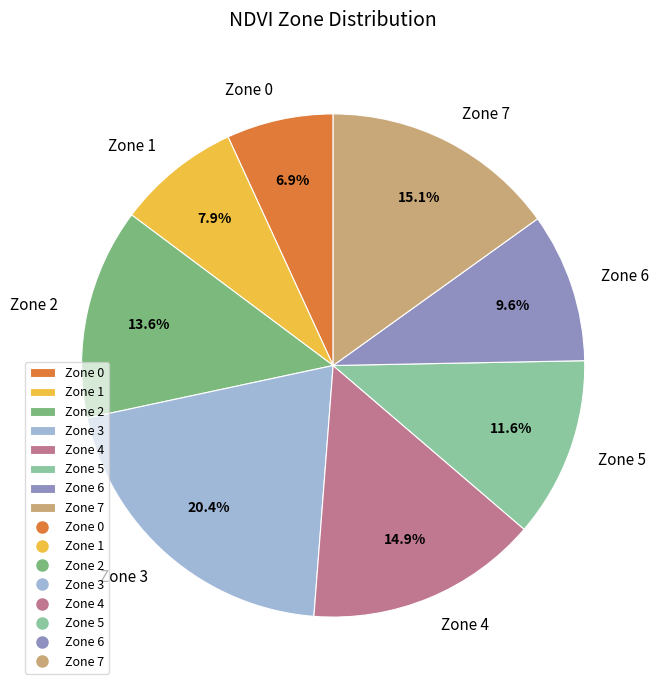

Is the sum of Zone 4 and Zone 1 greater than half?

No